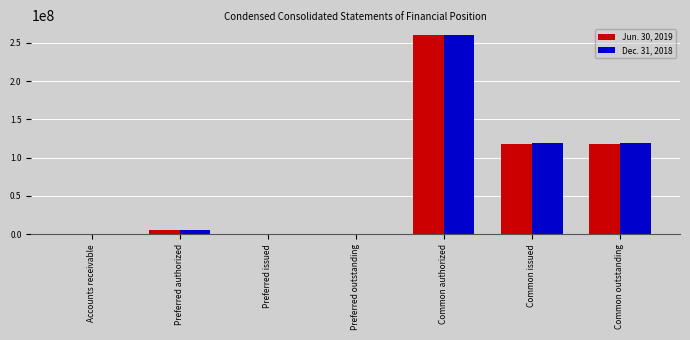

True or false: Jun. 30, 2019 has a value of 192736091 at Common issued.

False